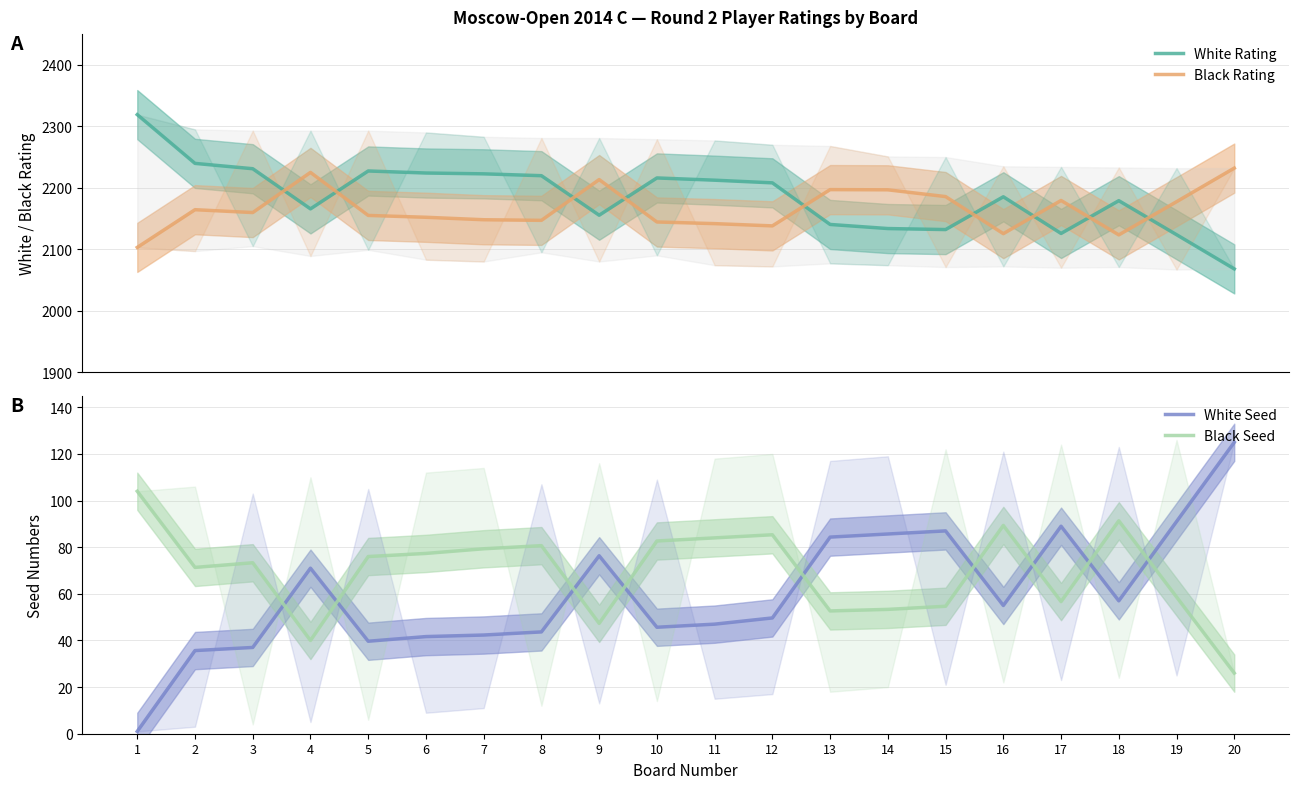

Rank the series by their maximum value, from lowest to highest.

Black Seed, White Seed, Black Rating, White Rating